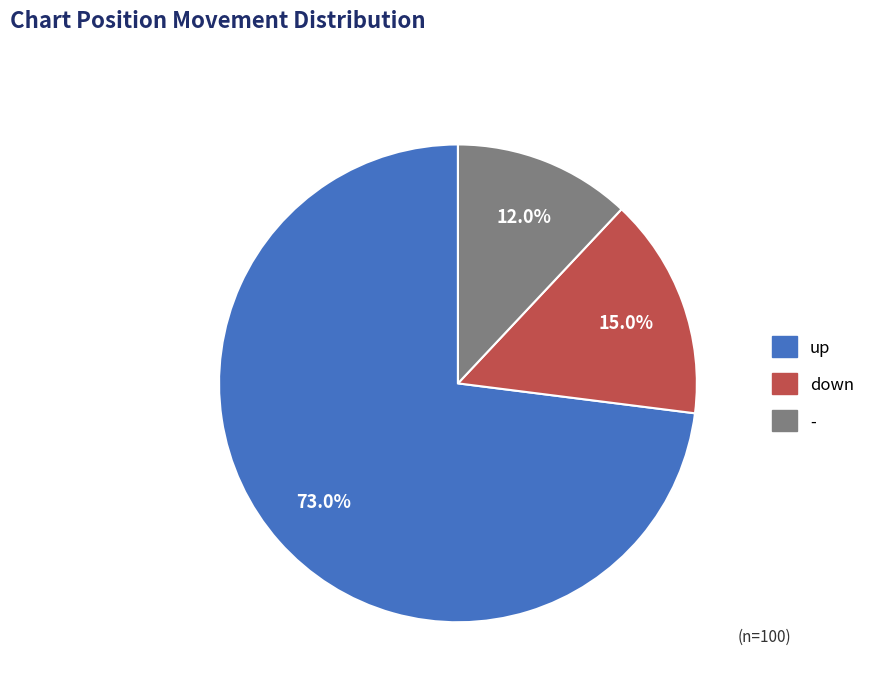

Count the number of slices in the pie.

3